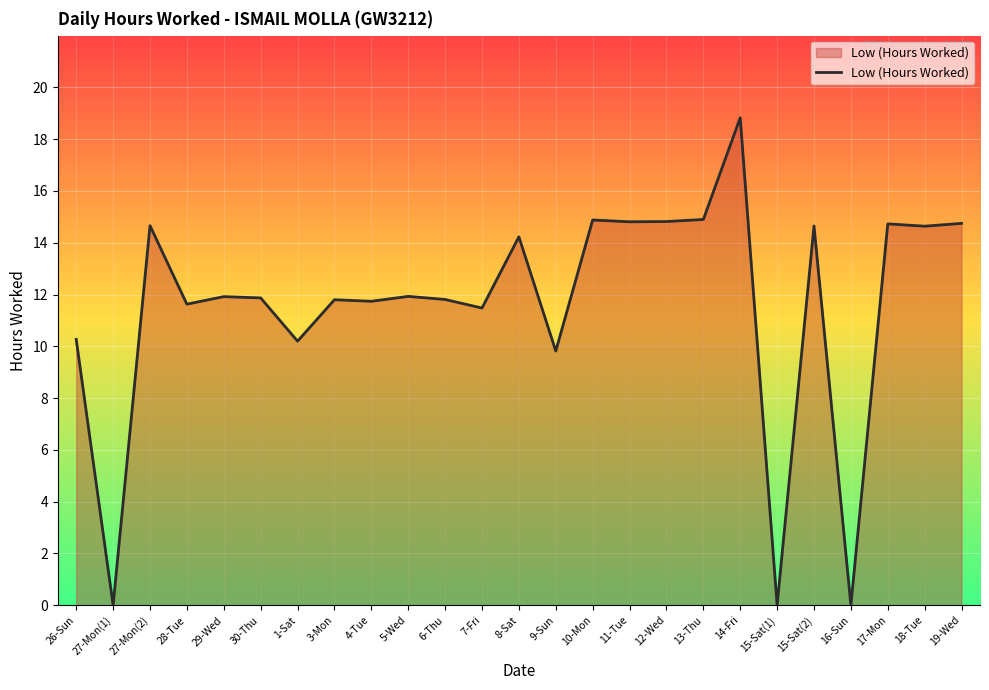

What is the change in value from 26-Sun to 11-Tue?

+4.5